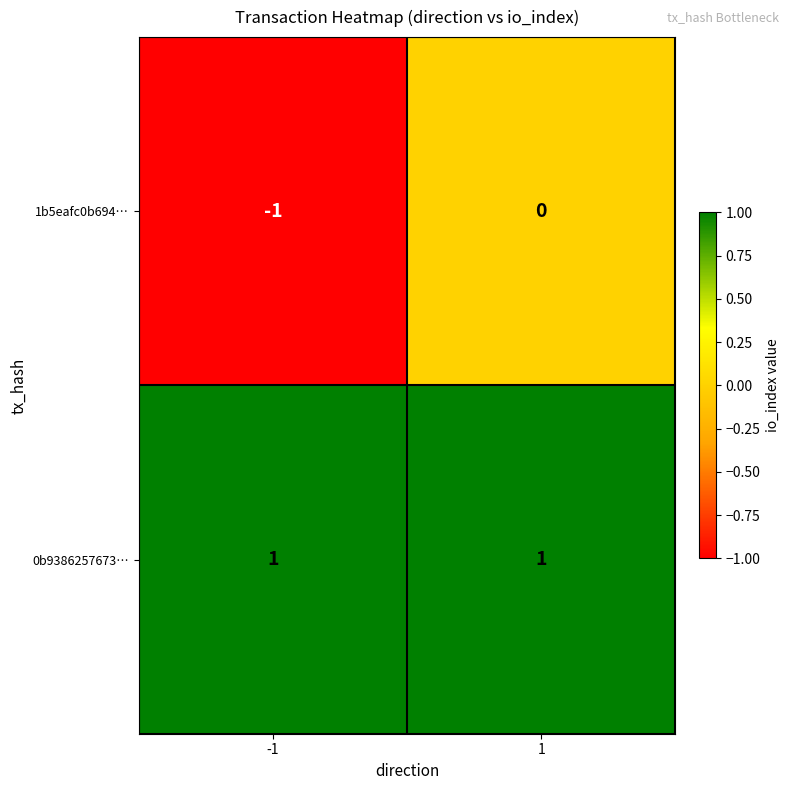

How many series are shown in this chart?

2